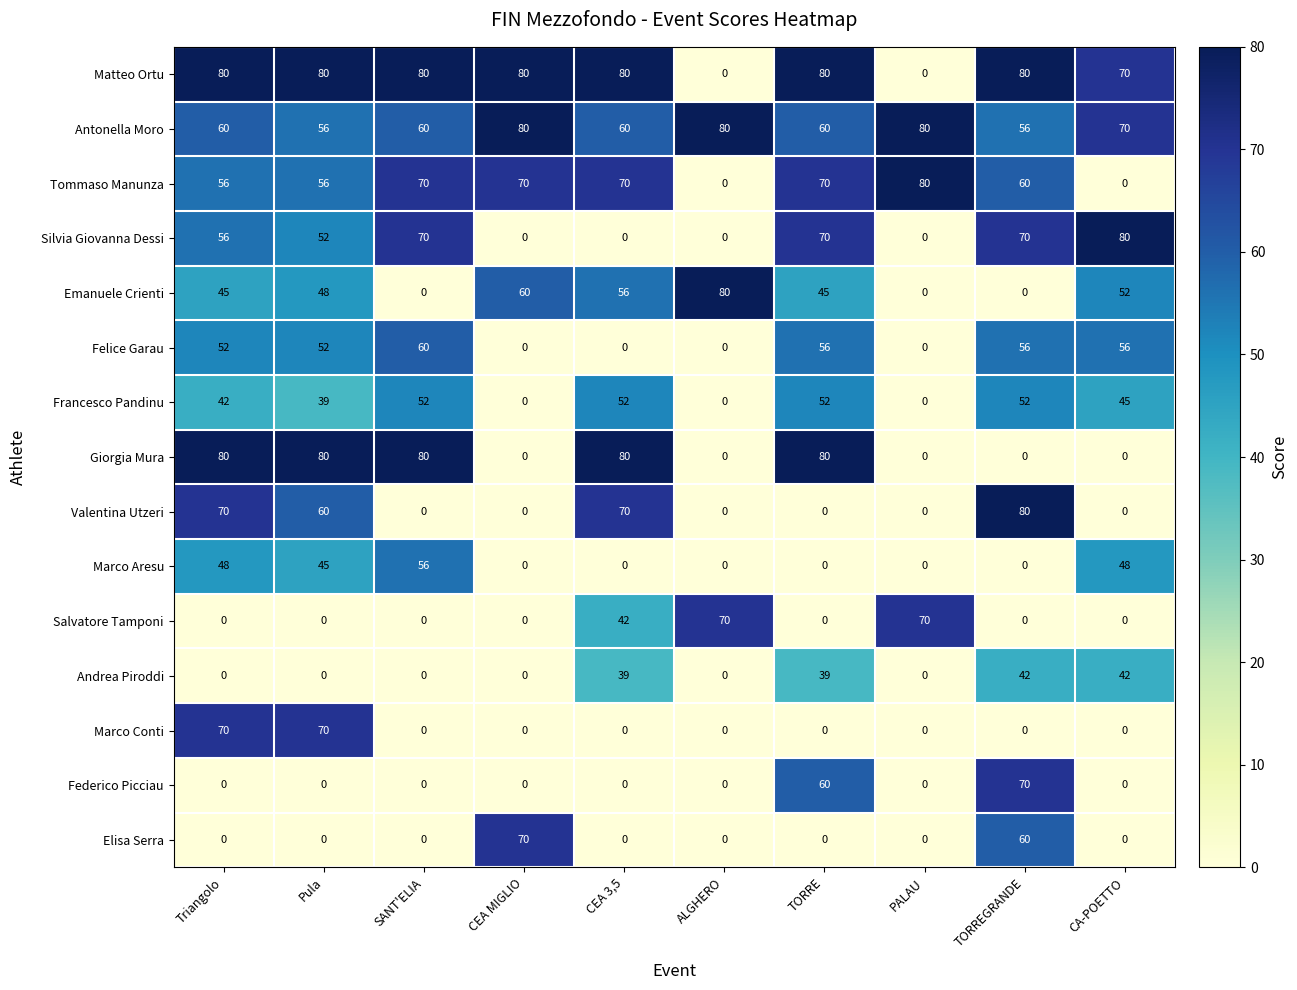

What is the greatest value displayed?

80